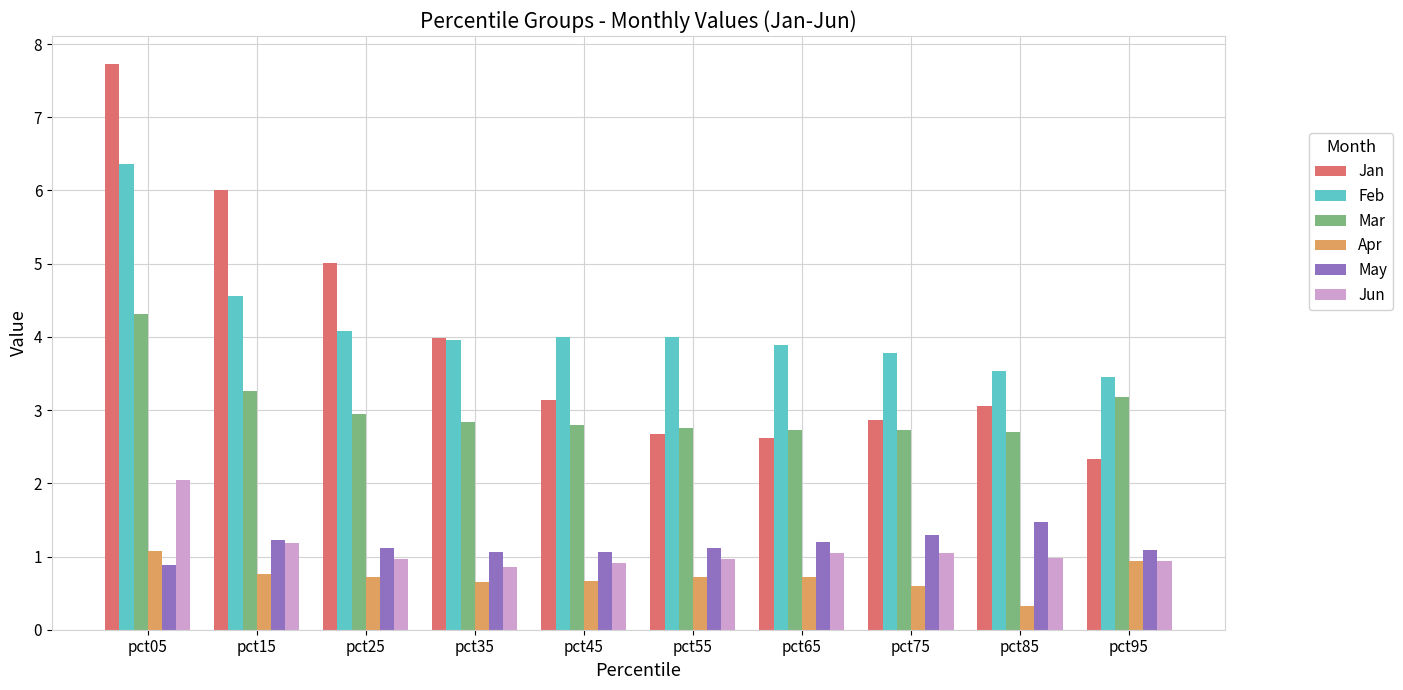

True or false: Feb has a value of 4.0 at pct45.

True